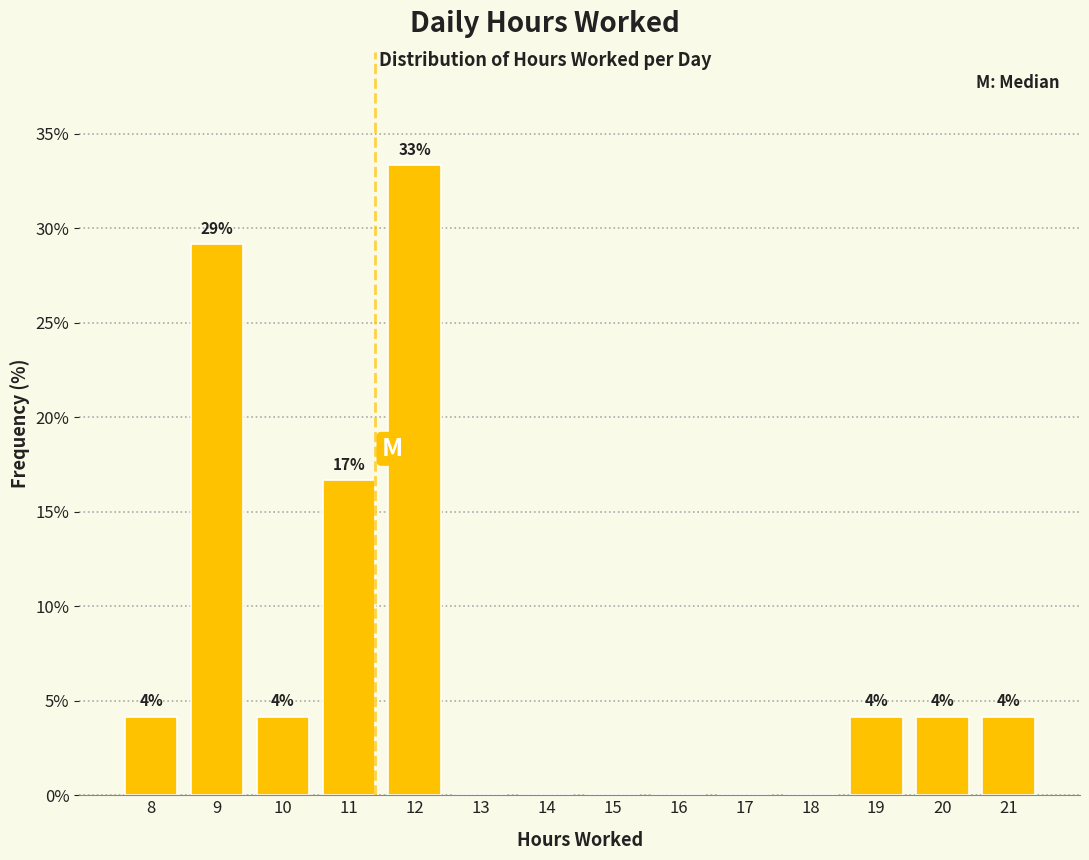

Are the bars horizontal?

No